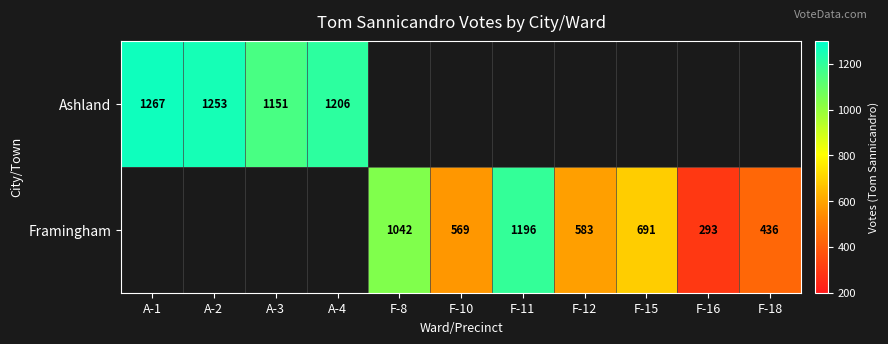

What is the sum of the Ashland values at A-3 and A-4?

2357